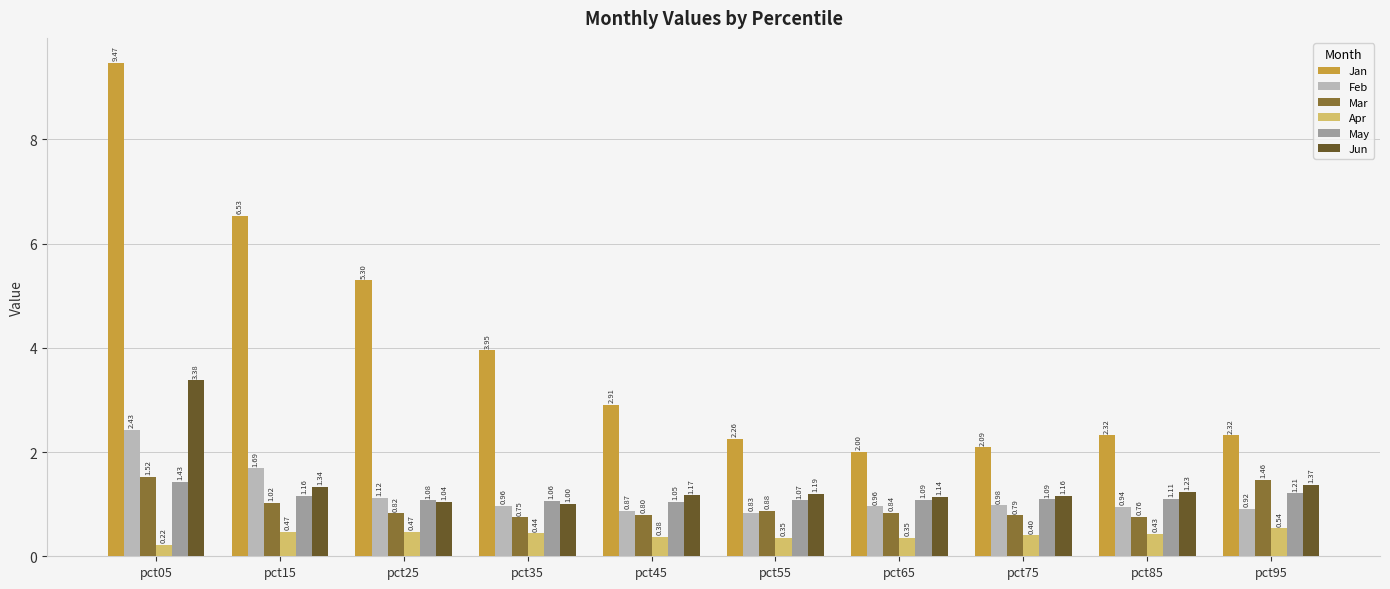

Rank the series by their maximum value, from highest to lowest.

Jan, Jun, Feb, Mar, May, Apr